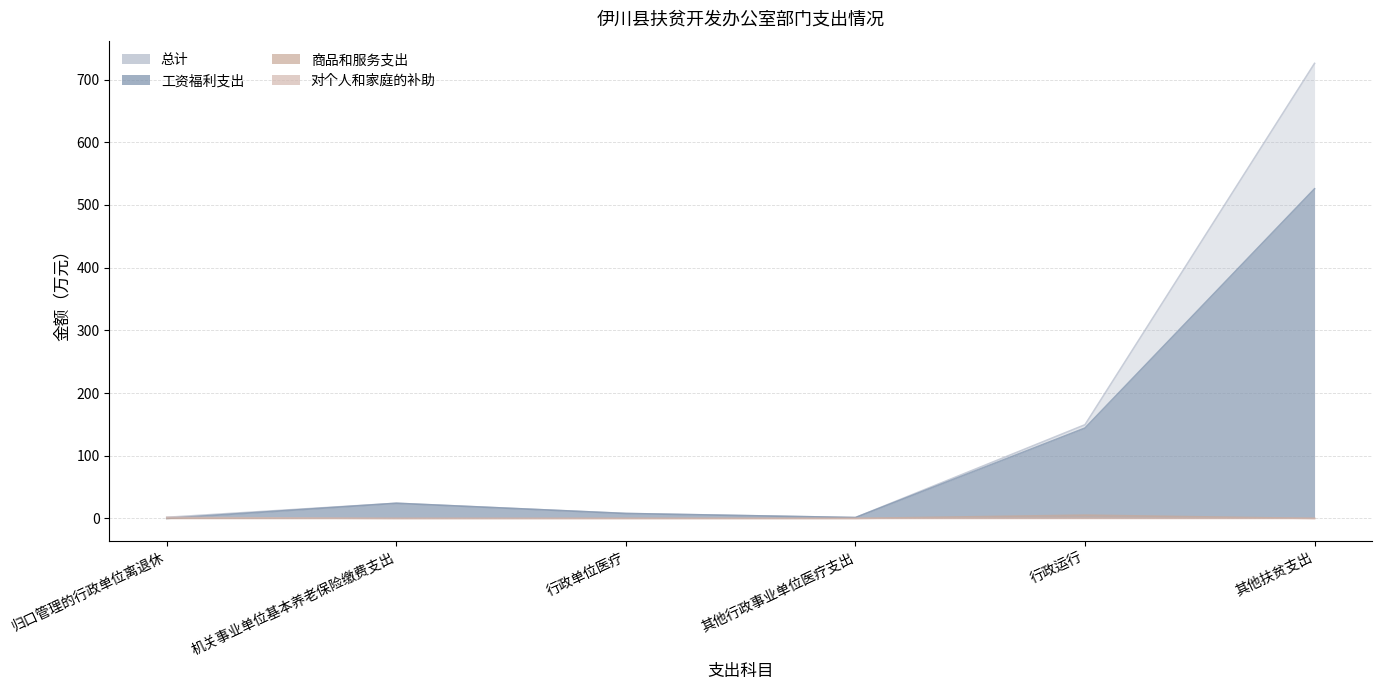

Between 归口管理的行政单位离退休 and 行政单位医疗, which is larger?

行政单位医疗